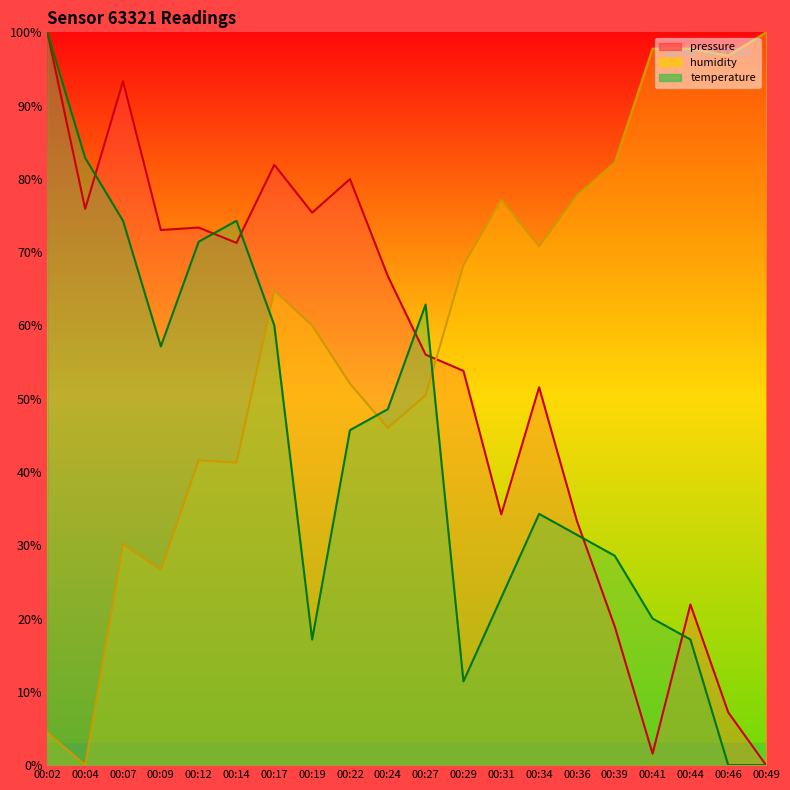

Reading left to right, extract all data points from this chart.

pressure: 100.0	75.9	93.3	73.0	73.4	71.3	81.9	75.4	80.0	66.7	56.0	53.8	34.2	51.6	33.3	18.9	1.6	21.9	7.2	0.0
humidity: 4.4	0.0	30.2	26.7	41.6	41.3	64.8	60.0	52.1	46.0	50.5	68.3	77.1	70.8	77.8	82.2	97.8	97.8	96.8	100.0
temperature: 100.0	82.9	74.3	57.1	71.4	74.3	60.0	17.1	45.7	48.6	62.9	11.4	22.9	34.3	31.4	28.6	20.0	17.1	0.0	0.0